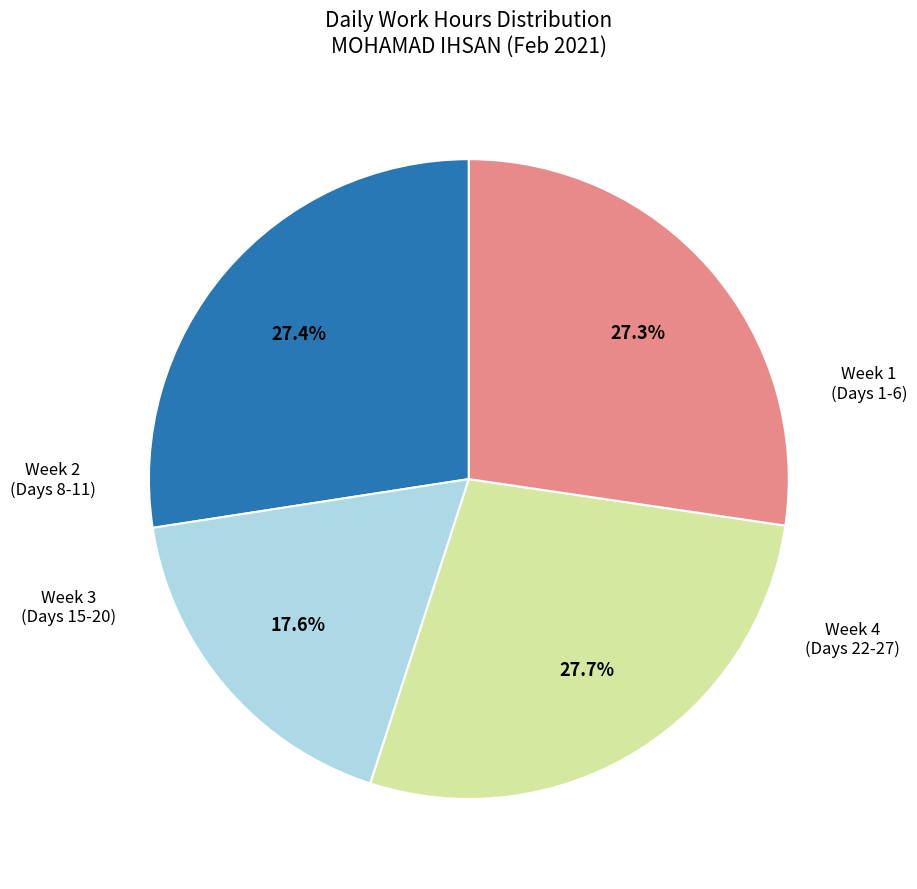

How many segments does this pie chart have?

4